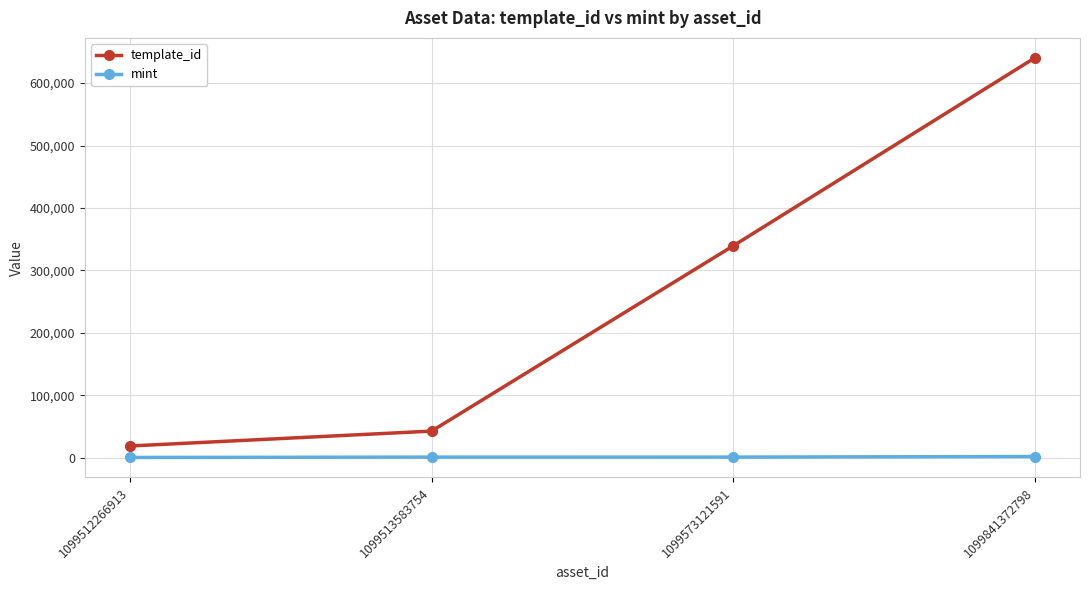

What are all the series names shown in the legend?

template_id, mint